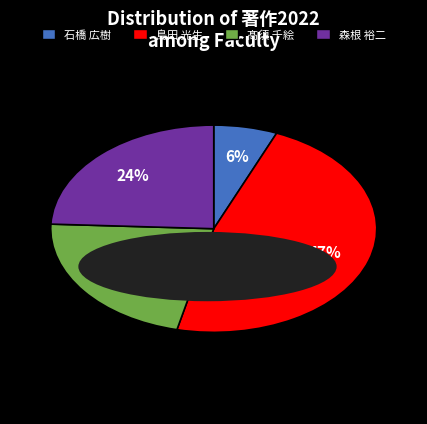

What percentage is the 森根 裕二 slice, to the nearest percent?

24%